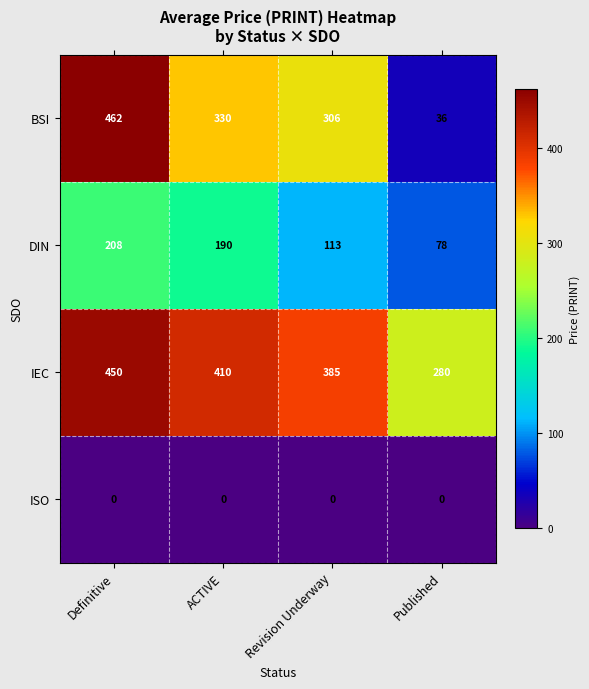

List the series in order of their overall mean, highest first.

IEC, BSI, DIN, ISO